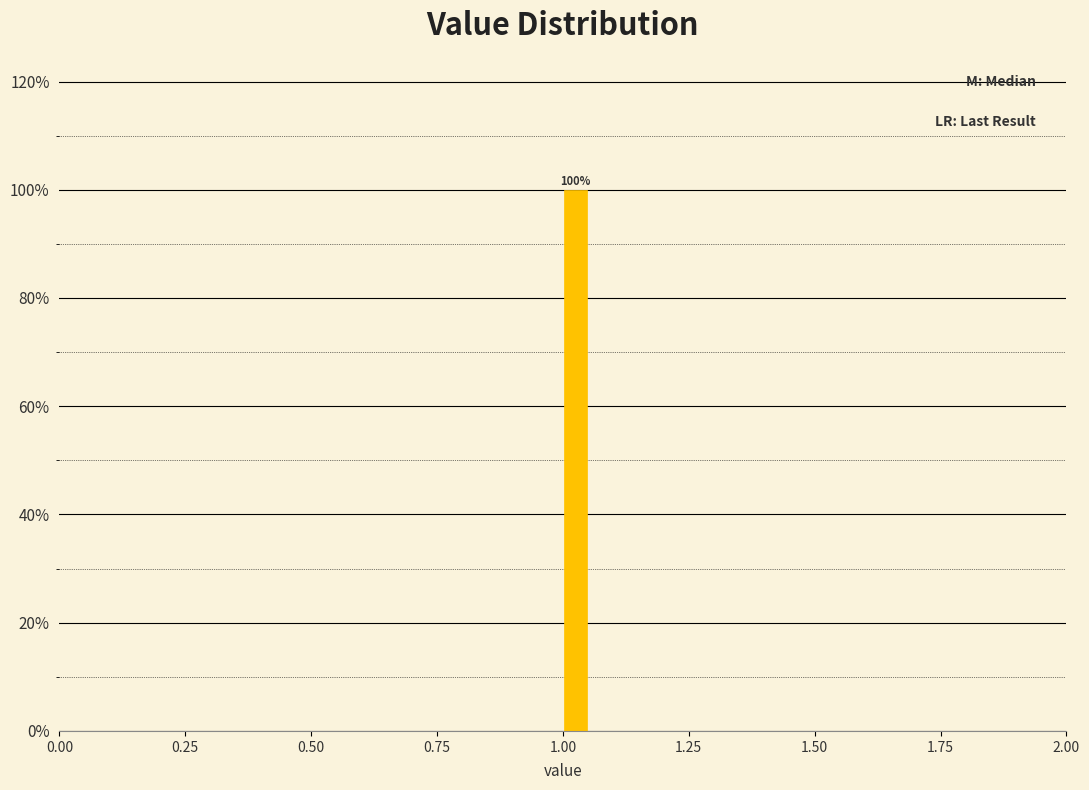

Around what value on the x-axis is the tallest bar? Give the approximate position of its centre, as read against the axis.

1.05